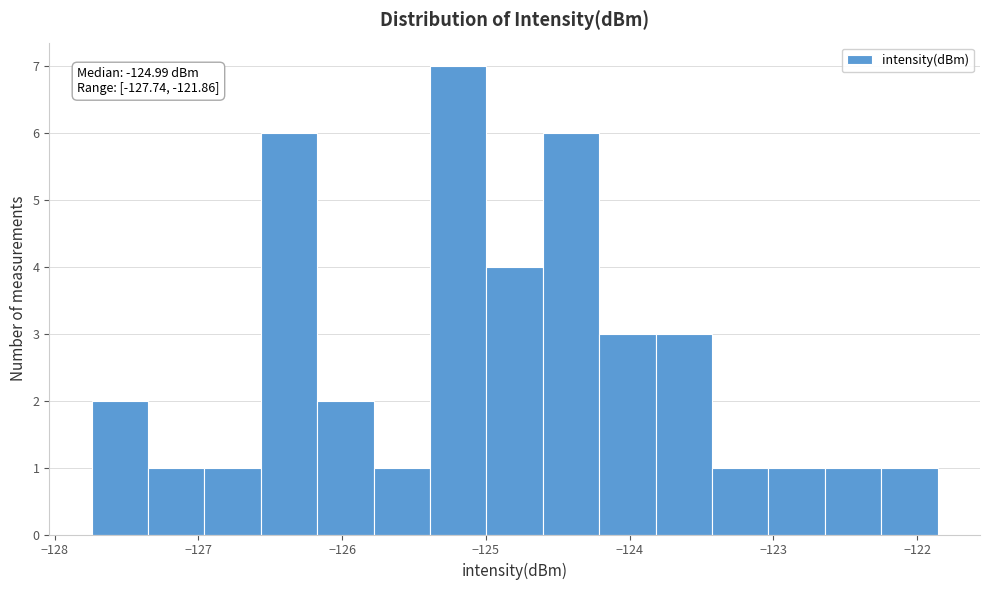

Around what value on the x-axis is the tallest bar? Give the approximate position of its centre, as read against the axis.

-125.2